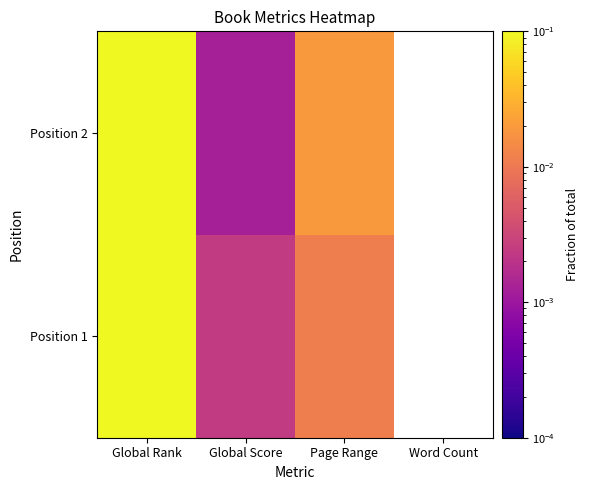

List the series in order of their peak value, highest first.

Position 2, Position 1